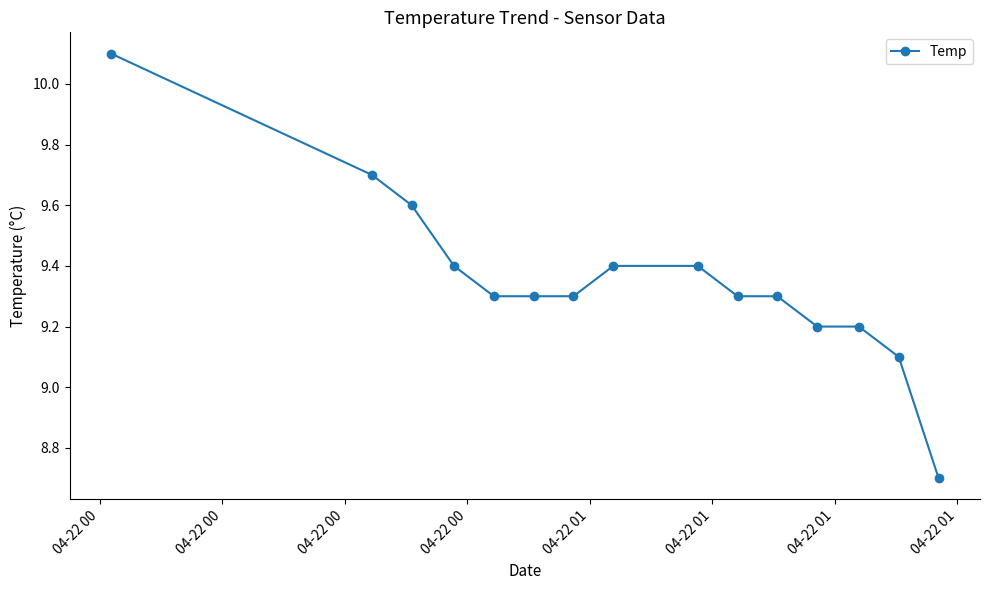

What is the greatest value displayed?

10.1